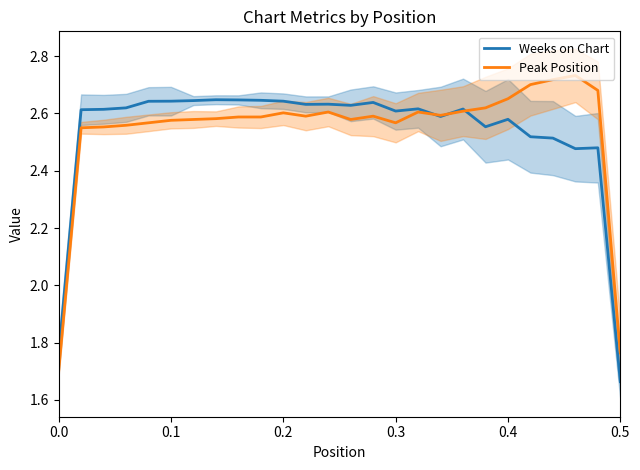

At which label is Peak Position closest to 2?

0.5